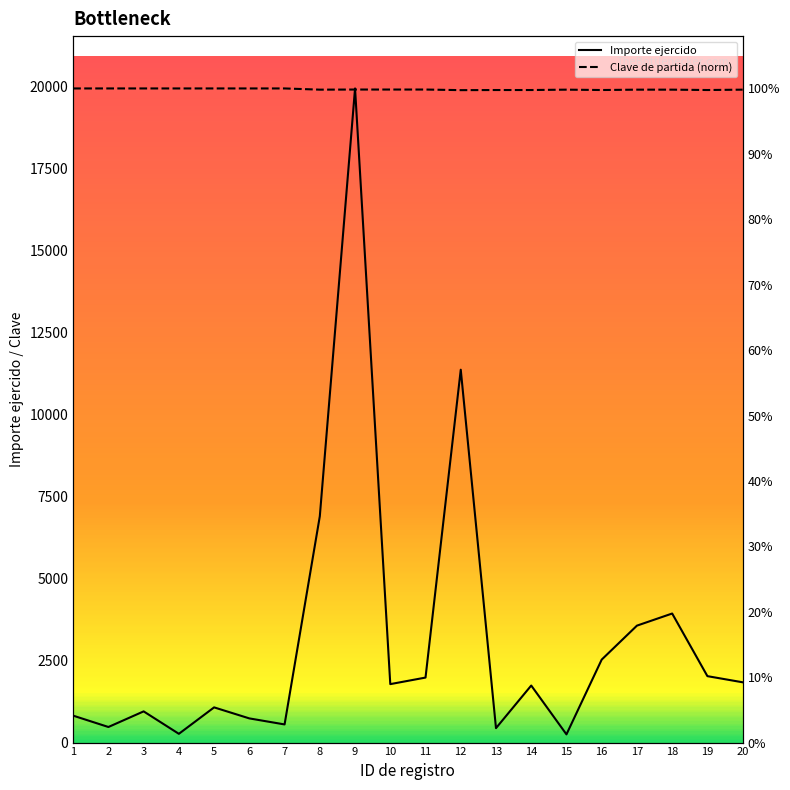

Which has a higher value, 9 or 3?

9